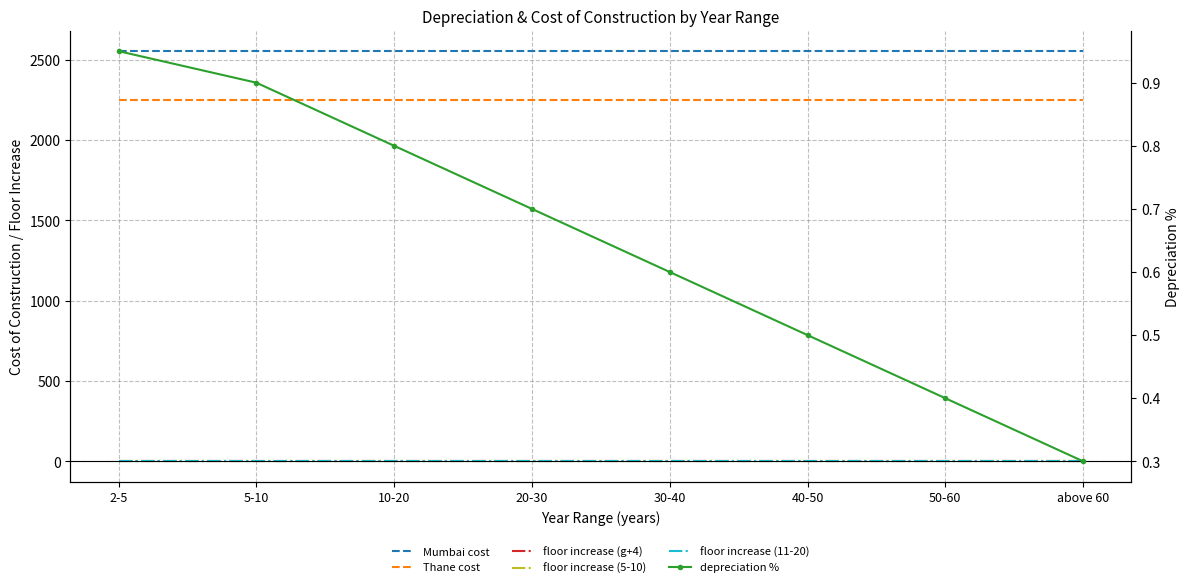

Reading right to left, list all the values displayed in this chart.

Mumbai cost: 2554.8	2554.8	2554.8	2554.8	2554.8	2554.8	2554.8	2554.8
Thane cost: 2248.2	2248.2	2248.2	2248.2	2248.2	2248.2	2248.2	2248.2
floor increase (g+4): 0.0	0.0	0.0	0.0	0.0	0.0	0.0	0.0
floor increase (5-10): 0.1	0.1	0.1	0.1	0.1	0.1	0.1	0.1
floor increase (11-20): 0.1	0.1	0.1	0.1	0.1	0.1	0.1	0.1
depreciation %: 0.3	0.4	0.5	0.6	0.7	0.8	0.9	0.9